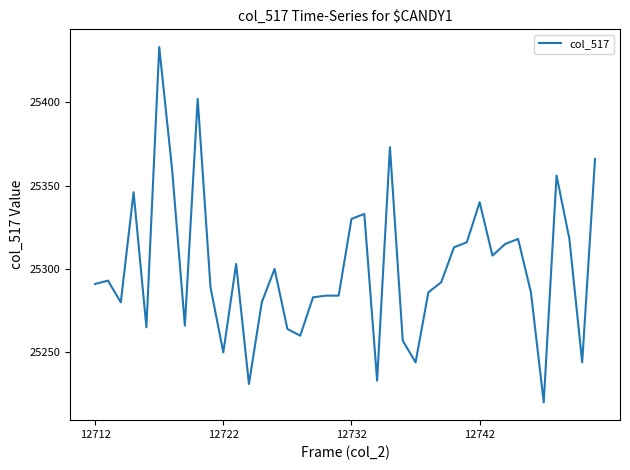

What is the maximum value shown in the chart?

25433